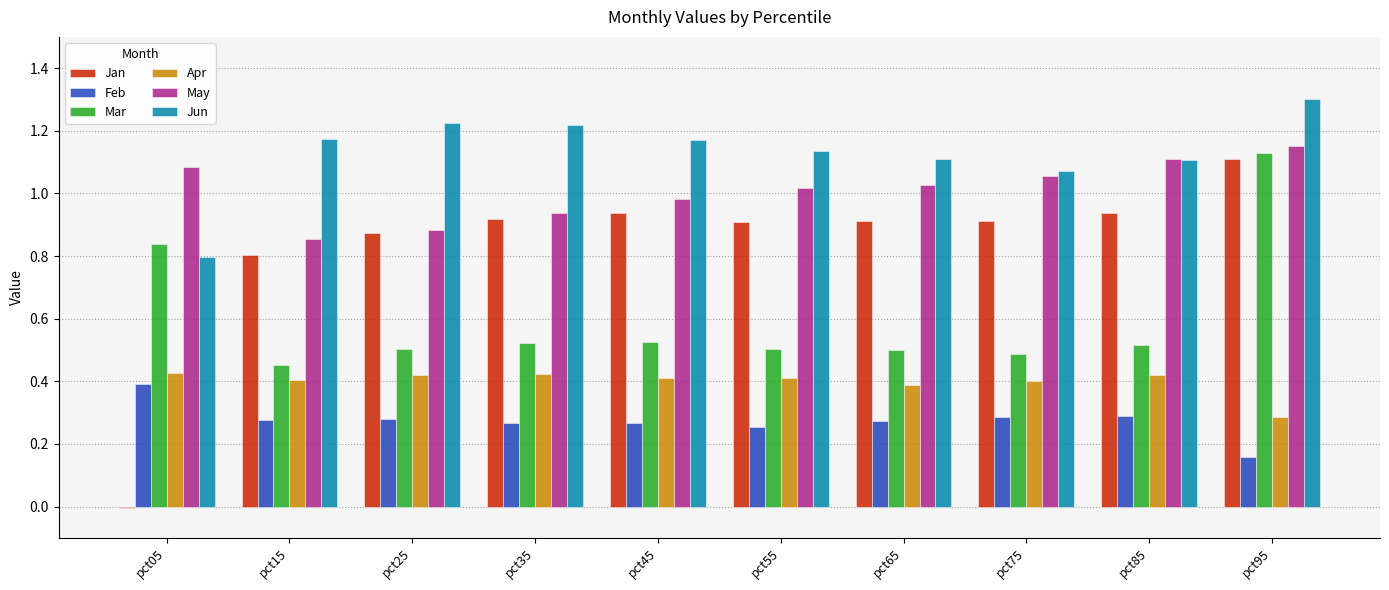

What is the maximum value shown in the chart?

1.3